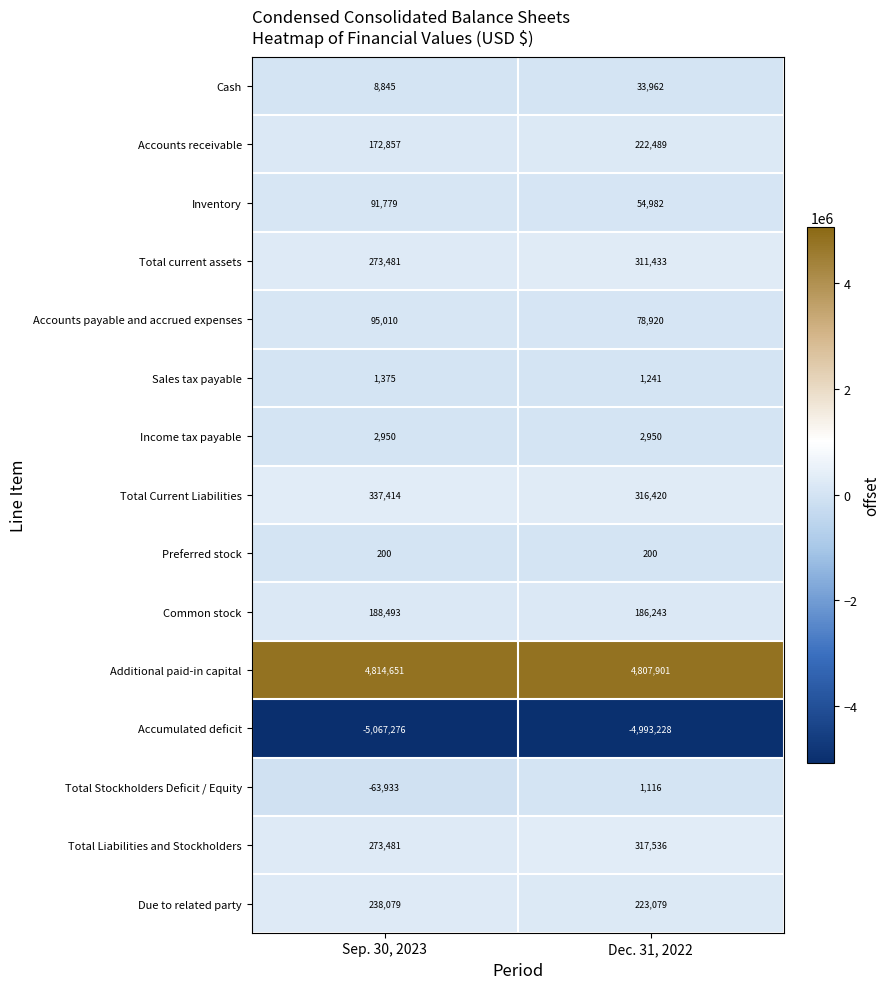

How many data points in Additional paid-in capital are less than 4814651?

1